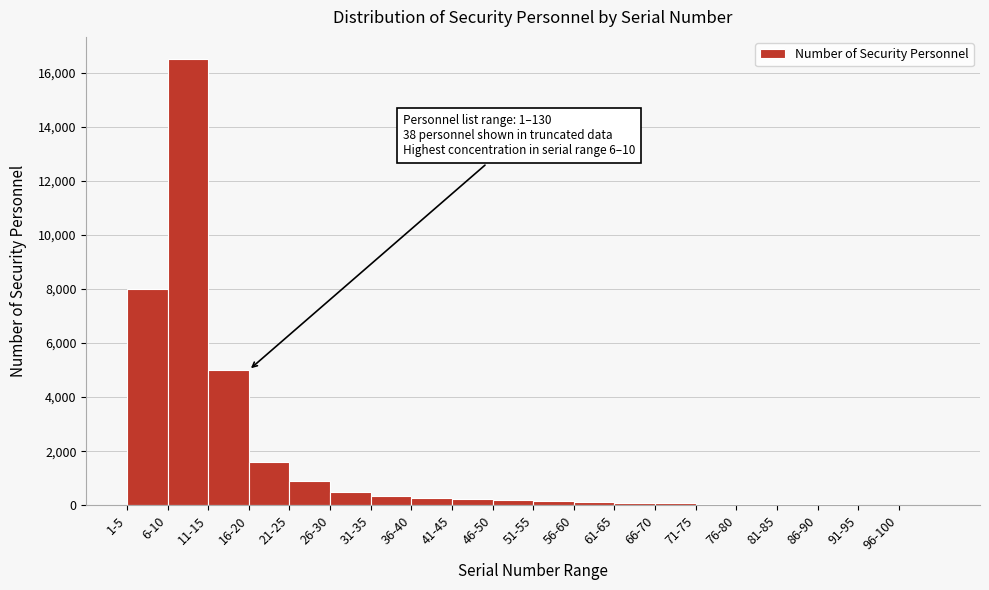

At which label is the value closest to 8255?

1-5